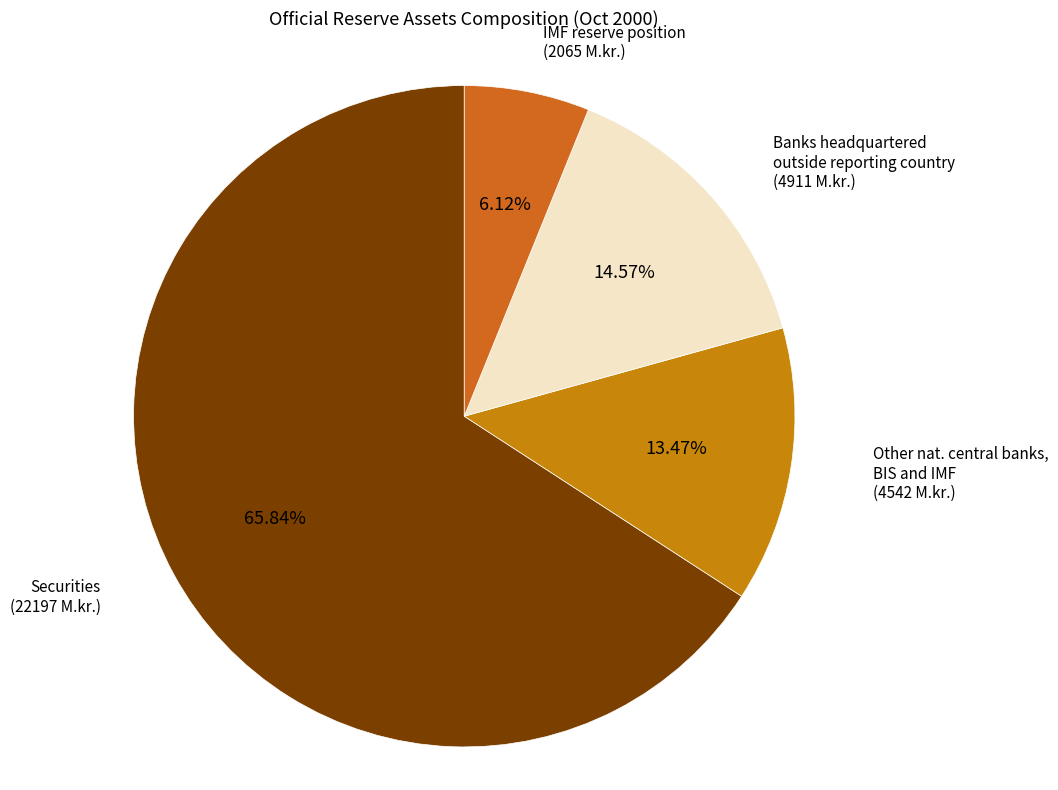

How many segments does this pie chart have?

4